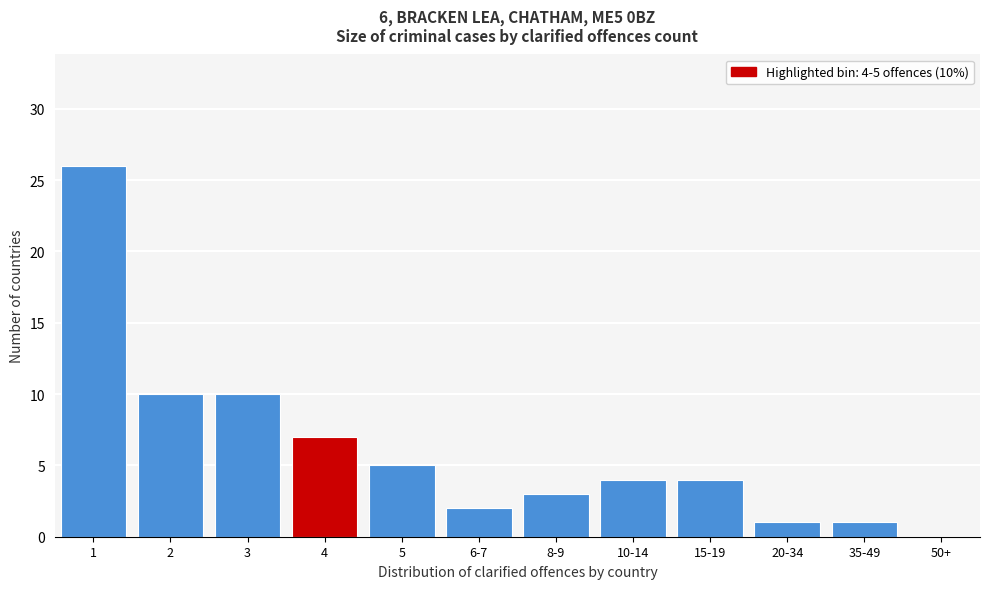

Reading right to left, transcribe all the data shown in this chart.

50+=0	35-49=1	20-34=1	15-19=4	10-14=4	8-9=3	6-7=2	5=5	4=7	3=10	2=10	1=26